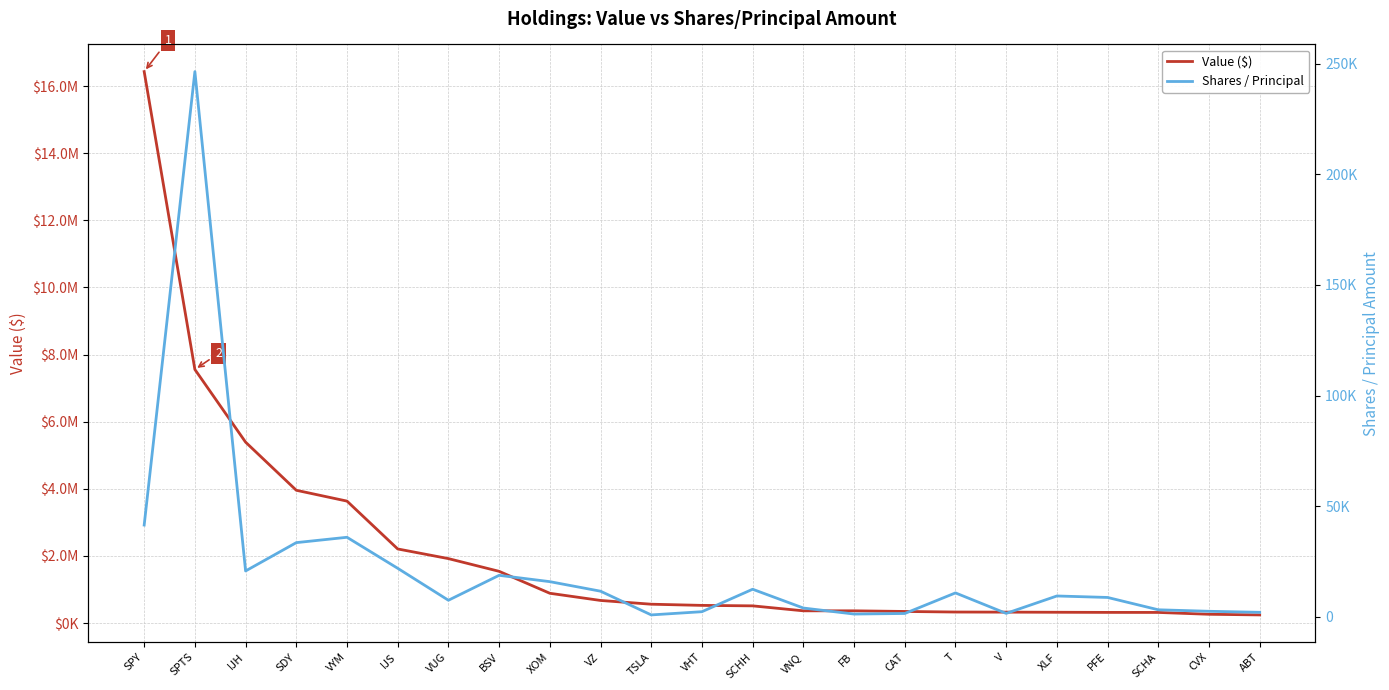

True or false: Value ($) and Shares / Principal cross at least once.

False